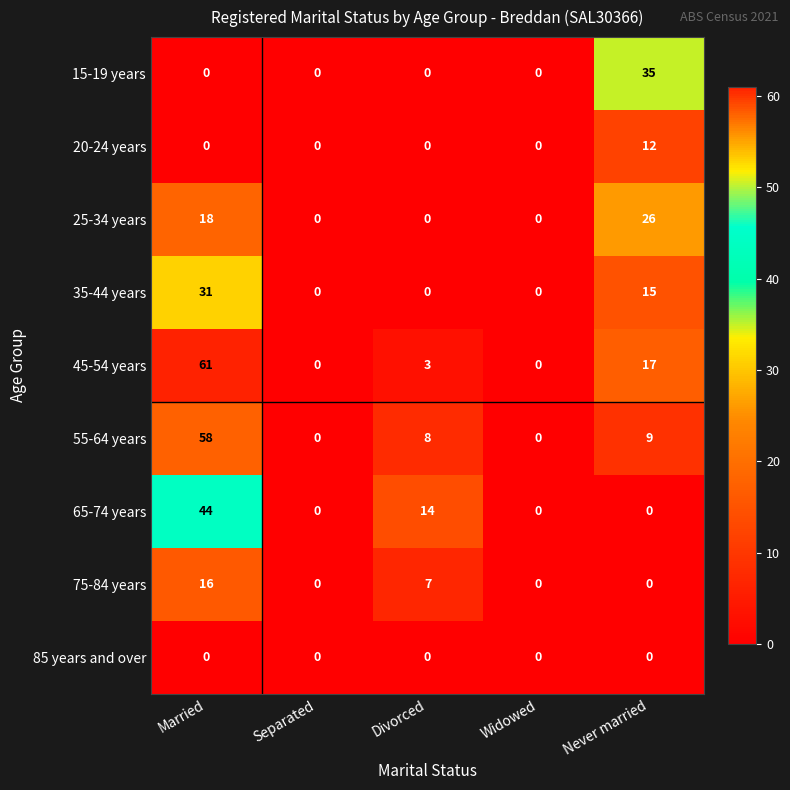

Which series has the largest total across all categories?

45-54 years